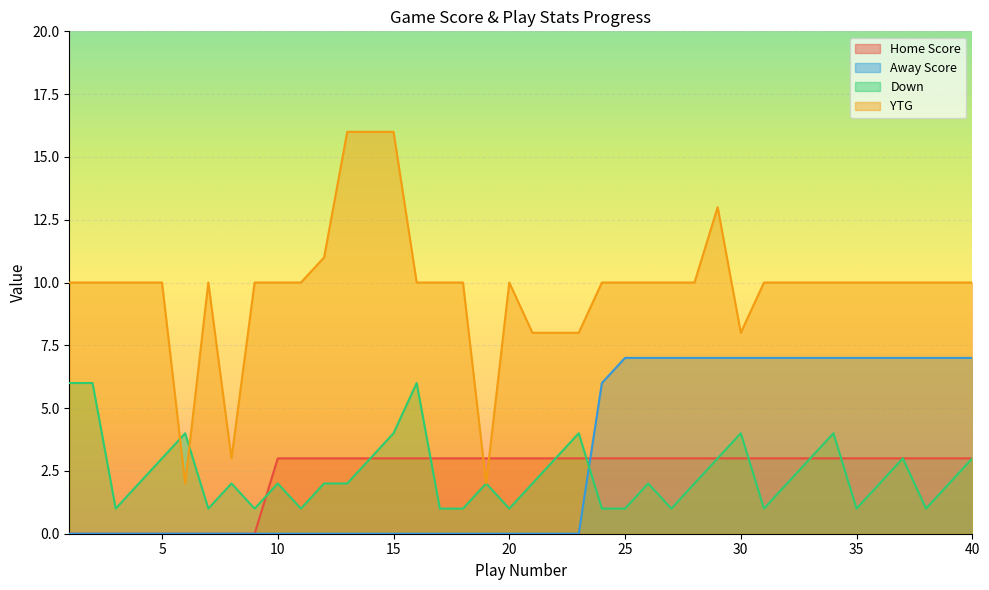

What is the approximate value of Home Score at 33?

3